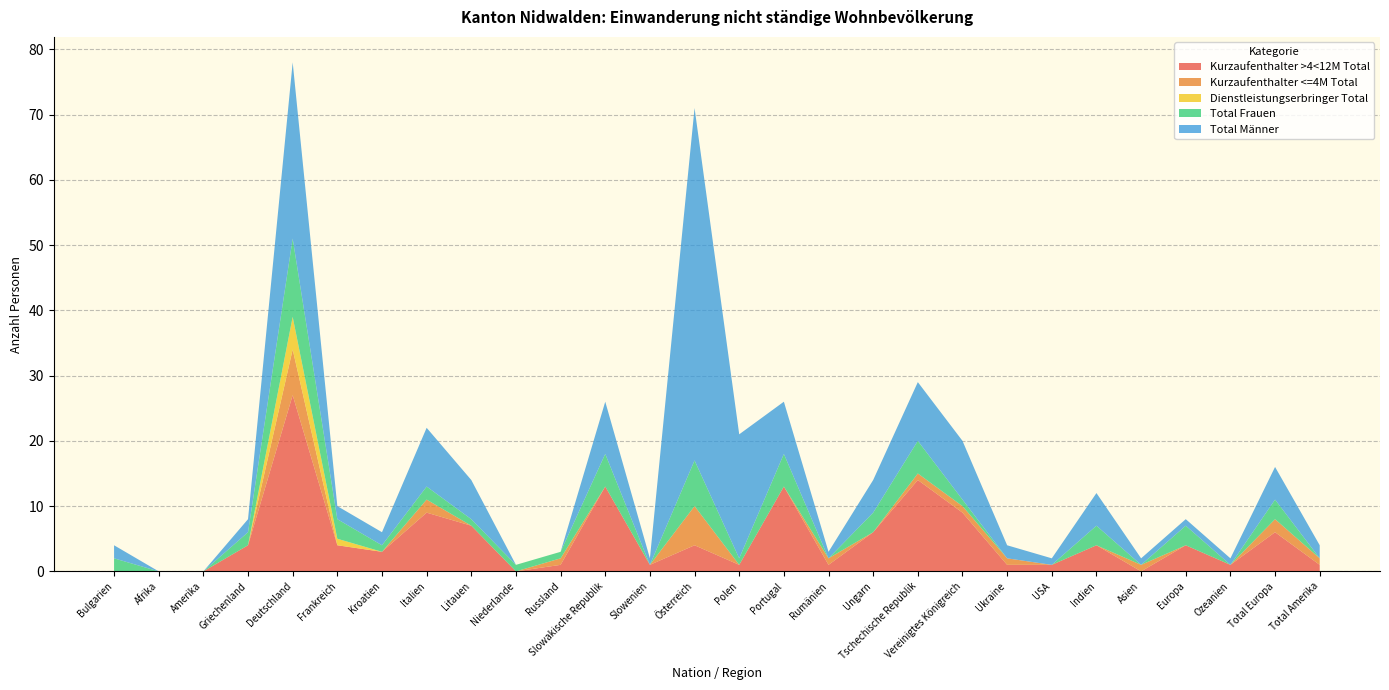

Reading left to right, transcribe all the data shown in this chart.

Kurzaufenthalter >4<12M Total: Bulgarien=0	Afrika=0	Amerika=0	Griechenland=4	Deutschland=27	Frankreich=4	Kroatien=3	Italien=9	Litauen=7	Niederlande=0	Russland=1	Slowakische Republik=13	Slowenien=1	Österreich=4	Polen=1	Portugal=13	Rumänien=1	Ungarn=6	Tschechische Republik=14	Vereinigtes Königreich=9	Ukraine=1	USA=1	Indien=4	Asien=0	Europa=4	Ozeanien=1	Total Europa=6	Total Amerika=1
Kurzaufenthalter <=4M Total: Bulgarien=0	Afrika=0	Amerika=0	Griechenland=0	Deutschland=7	Frankreich=0	Kroatien=0	Italien=2	Litauen=0	Niederlande=0	Russland=1	Slowakische Republik=0	Slowenien=0	Österreich=6	Polen=0	Portugal=0	Rumänien=1	Ungarn=0	Tschechische Republik=1	Vereinigtes Königreich=1	Ukraine=1	USA=0	Indien=0	Asien=1	Europa=0	Ozeanien=0	Total Europa=2	Total Amerika=1
Dienstleistungserbringer Total: Bulgarien=0	Afrika=0	Amerika=0	Griechenland=0	Deutschland=5	Frankreich=1	Kroatien=0	Italien=0	Litauen=0	Niederlande=0	Russland=0	Slowakische Republik=0	Slowenien=0	Österreich=0	Polen=0	Portugal=0	Rumänien=0	Ungarn=0	Tschechische Republik=0	Vereinigtes Königreich=0	Ukraine=0	USA=0	Indien=0	Asien=0	Europa=0	Ozeanien=0	Total Europa=0	Total Amerika=0
Total Frauen: Bulgarien=2	Afrika=0	Amerika=0	Griechenland=2	Deutschland=12	Frankreich=3	Kroatien=1	Italien=2	Litauen=1	Niederlande=1	Russland=1	Slowakische Republik=5	Slowenien=0	Österreich=7	Polen=1	Portugal=5	Rumänien=0	Ungarn=3	Tschechische Republik=5	Vereinigtes Königreich=1	Ukraine=0	USA=0	Indien=3	Asien=0	Europa=3	Ozeanien=0	Total Europa=3	Total Amerika=0
Total Männer: Bulgarien=2	Afrika=0	Amerika=0	Griechenland=2	Deutschland=27	Frankreich=2	Kroatien=2	Italien=9	Litauen=6	Niederlande=0	Russland=0	Slowakische Republik=8	Slowenien=1	Österreich=54	Polen=19	Portugal=8	Rumänien=1	Ungarn=5	Tschechische Republik=9	Vereinigtes Königreich=9	Ukraine=2	USA=1	Indien=5	Asien=1	Europa=1	Ozeanien=1	Total Europa=5	Total Amerika=2